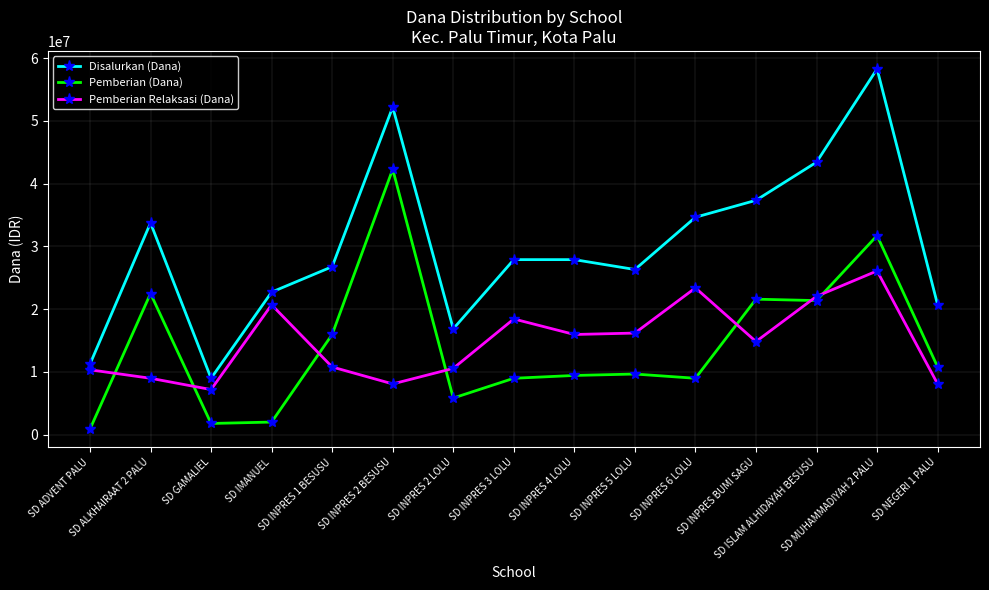

Between SD INPRES 2 LOLU and SD INPRES BUMI SAGU, which series saw the biggest shift?

Disalurkan (Dana)